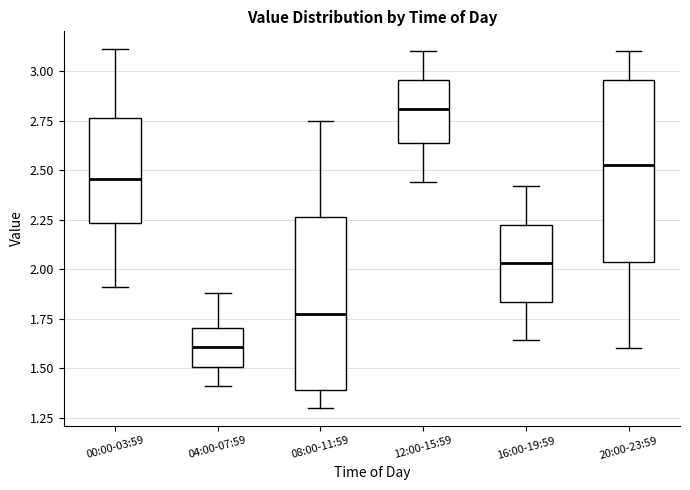

Reading left to right, read every box against the y-axis: the position of its median line, the range the box covers, and the ends of its whiskers. The values are not printed on the chart, so give them approximately, as read against the axis.

00:00-03:59: median 2.45, box 2.25 to 2.75, whiskers 1.90 to 3.10
04:00-07:59: median 1.60, box 1.50 to 1.70, whiskers 1.40 to 1.90
08:00-11:59: median 1.80, box 1.40 to 2.25, whiskers 1.30 to 2.75
12:00-15:59: median 2.80, box 2.65 to 2.95, whiskers 2.45 to 3.10
16:00-19:59: median 2.05, box 1.85 to 2.25, whiskers 1.65 to 2.40
20:00-23:59: median 2.55, box 2.05 to 2.95, whiskers 1.60 to 3.10